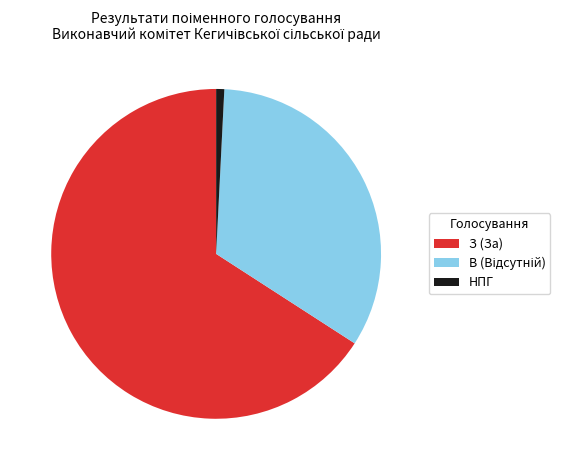

Which has a higher value, НПГ or З (За)?

З (За)